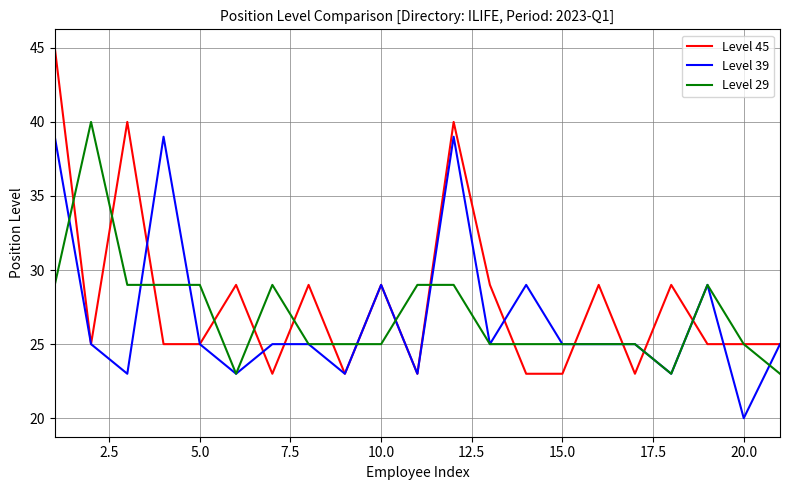

What is the minimum value shown in the chart?

20